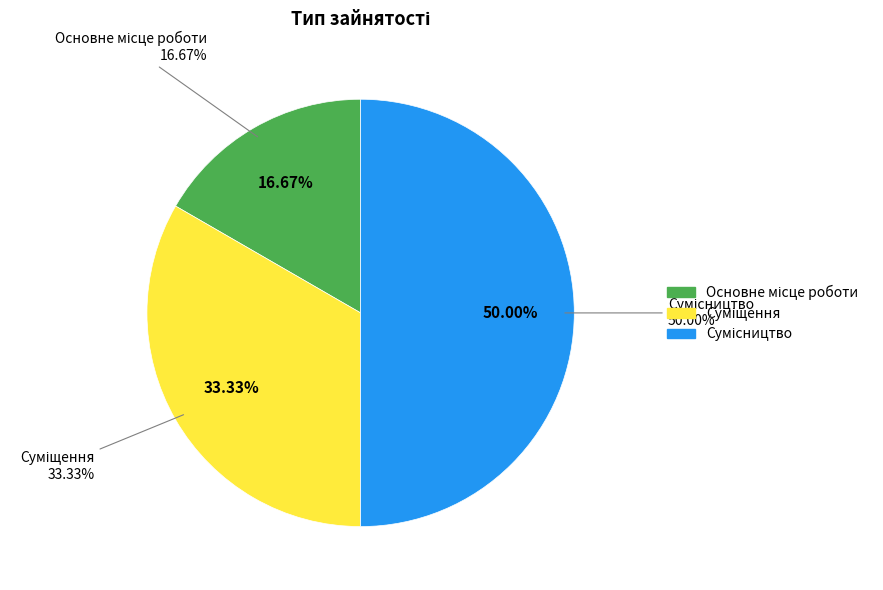

Rank the categories by value from highest to lowest.

Сумісництво, Суміщення, Основне місце роботи